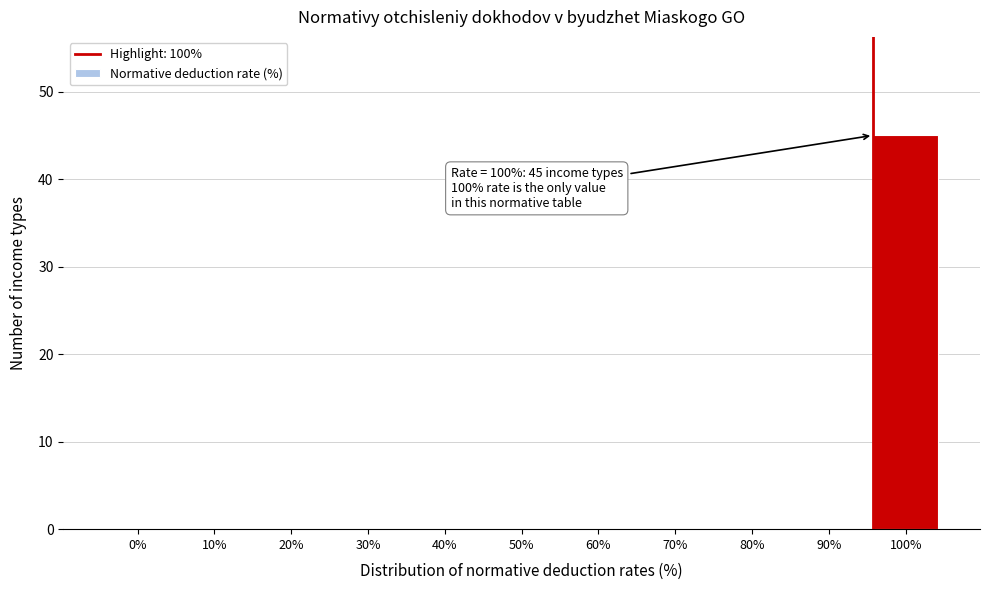

Reading left to right, extract all data points from this chart.

0%=0	10%=0	20%=0	30%=0	40%=0	50%=0	60%=0	70%=0	80%=0	90%=0	100%=45